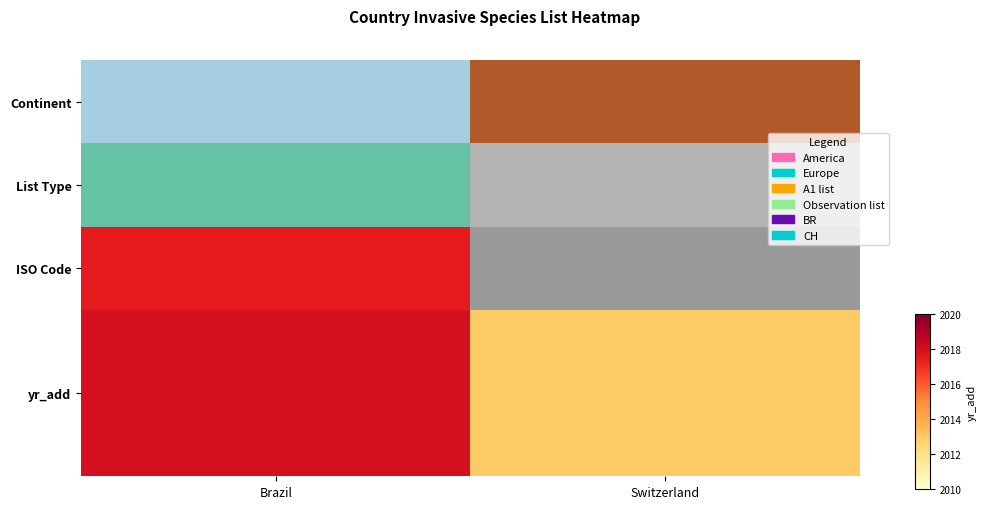

Which label corresponds to the smallest value in the chart?

Switzerland